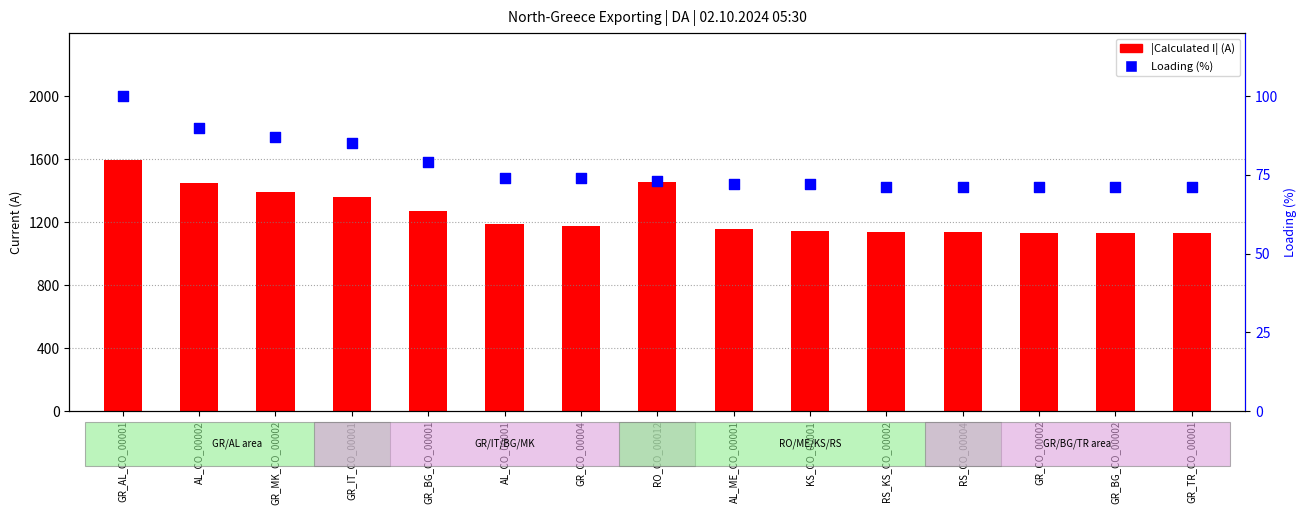

Which series has the widest spread of Y values?

|Calculated I| (A)